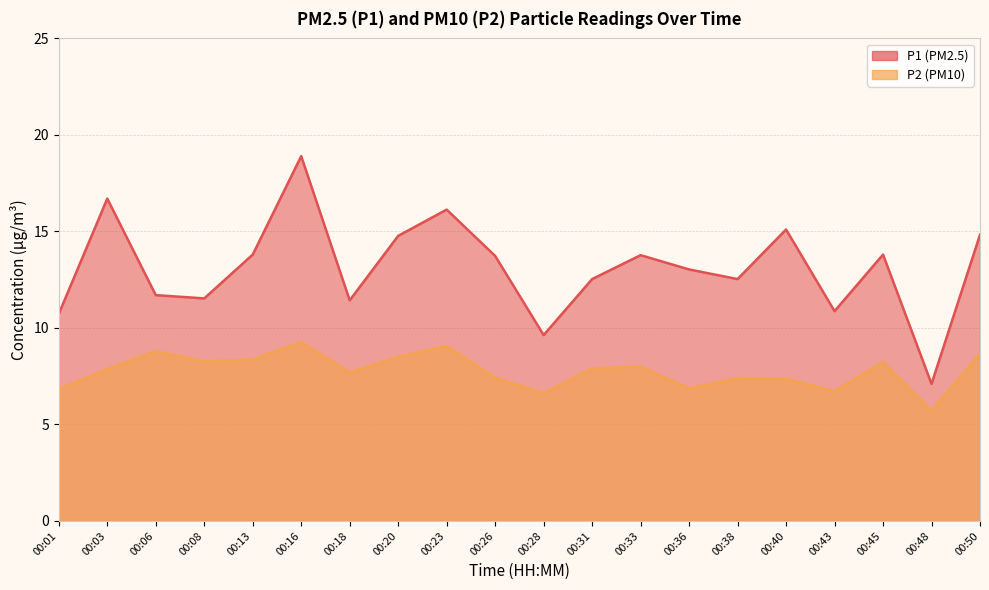

Is it true that P1 equals 10.7 at 00:01?

True